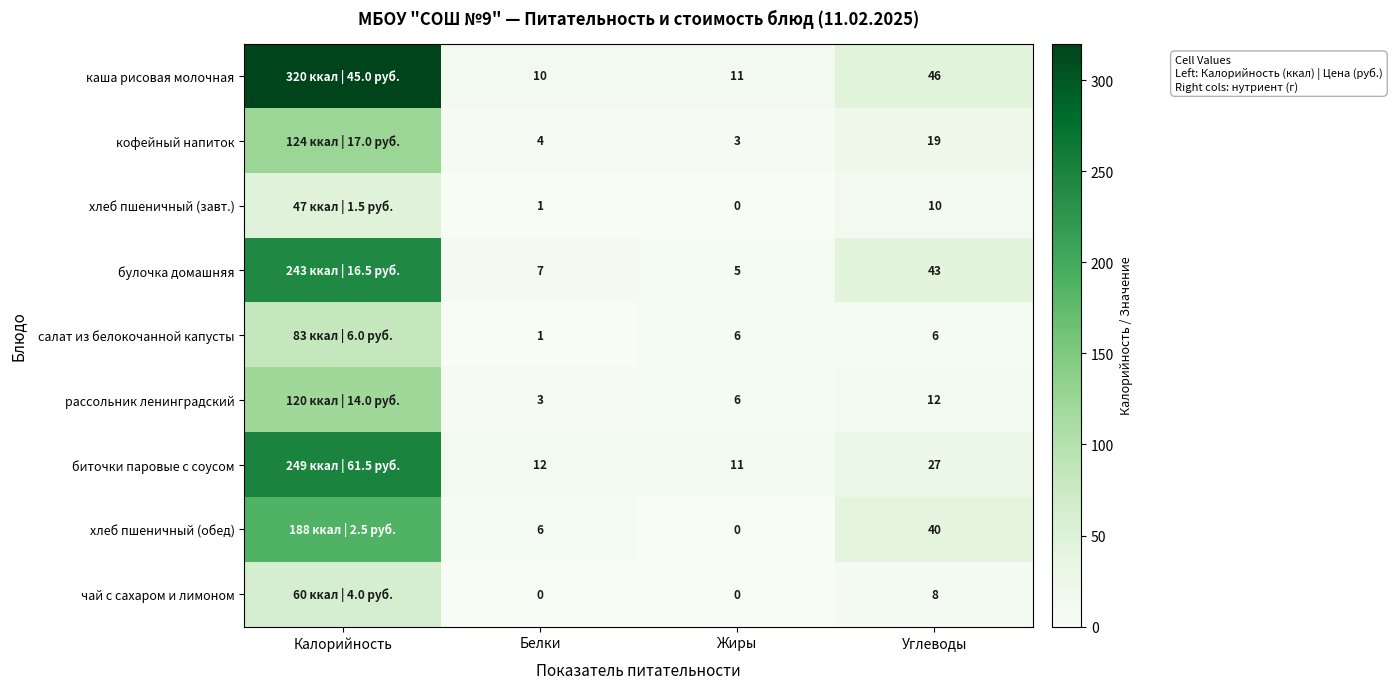

What is the difference between the highest and lowest values at Белки?

12